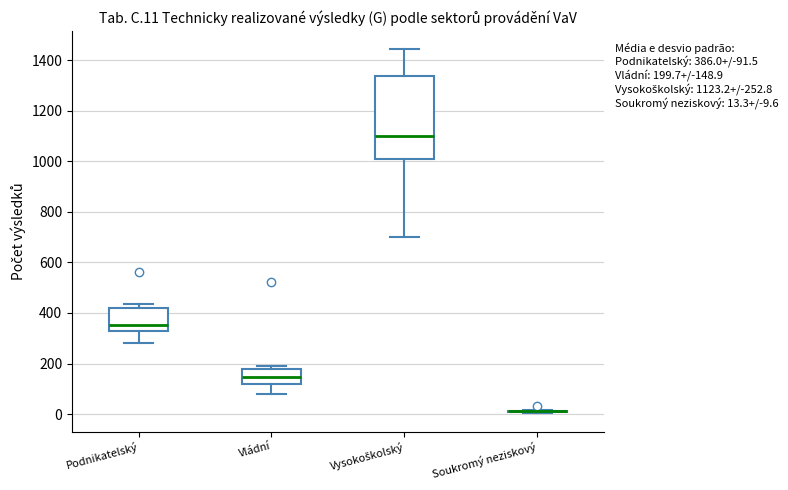

Which box is the tallest, from its lower edge to its upper edge?

Vysokoškolský